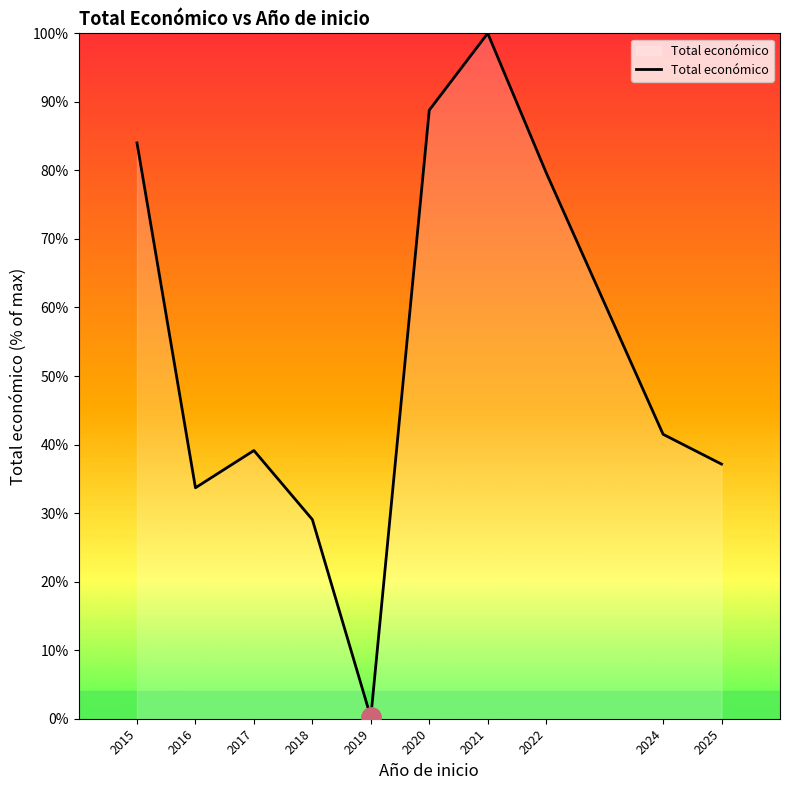

What is the ratio of the value at 2021 to the value at 2022?

1.3